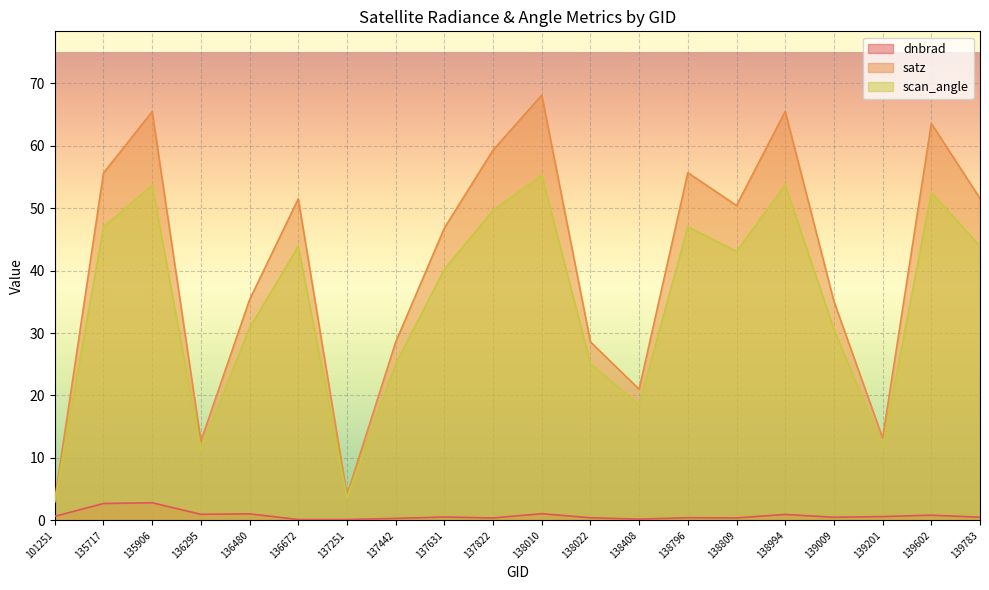

What is the average value of the scan_angle series?

34.5